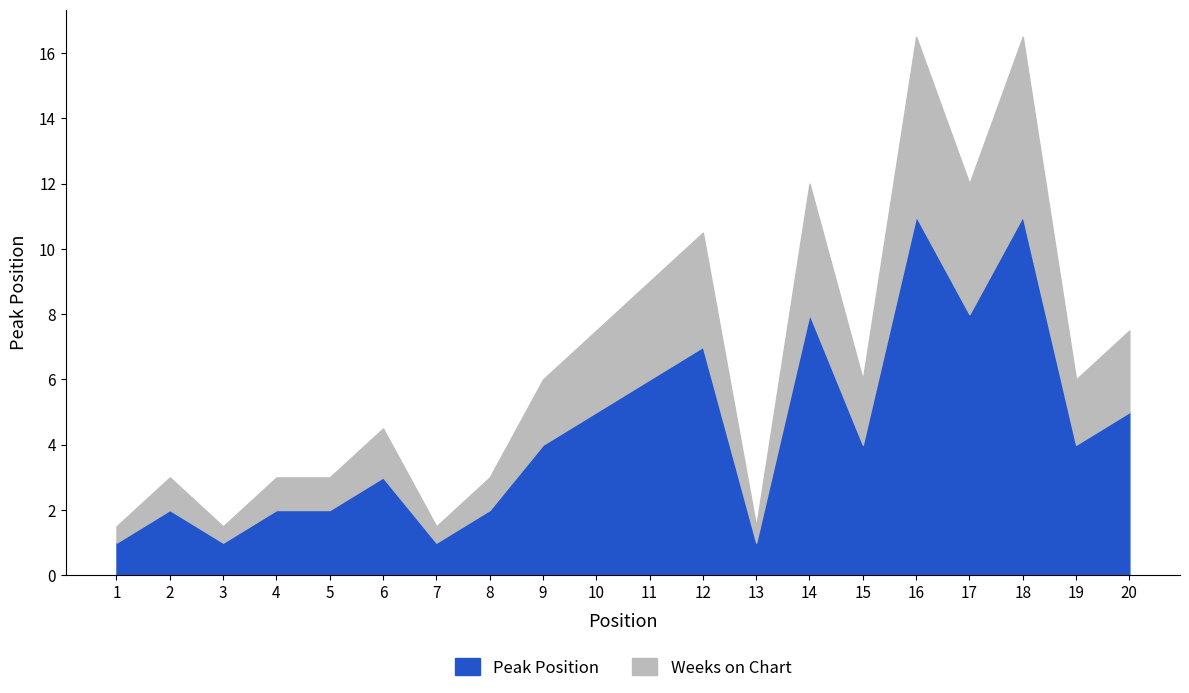

True or false: Weeks on Chart and Peak Position cross at least once.

False